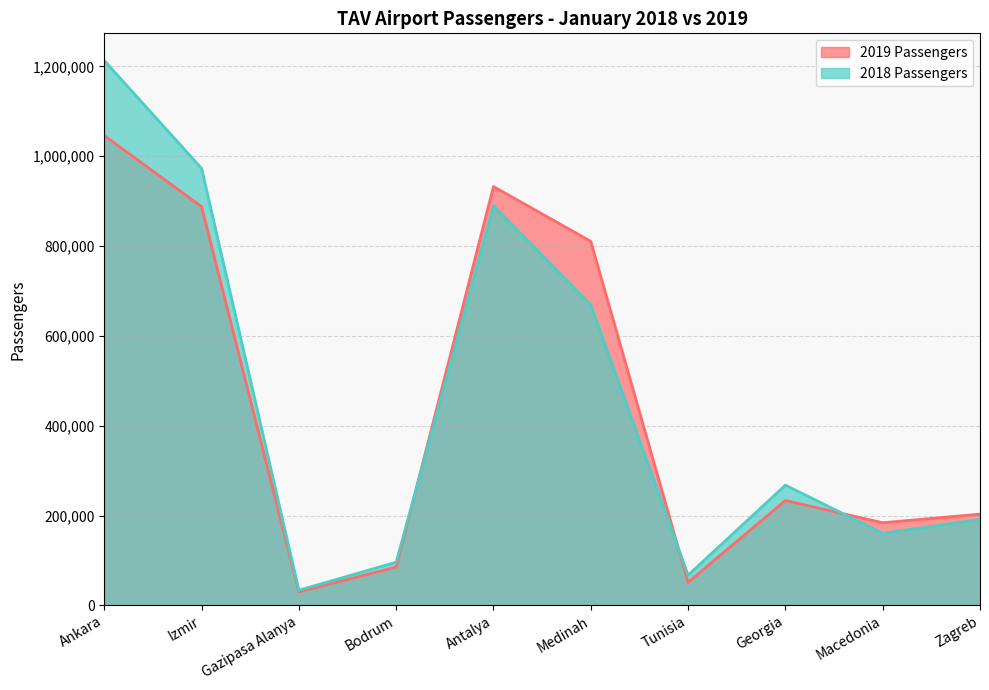

Reading right to left, what are all the values shown in this chart?

2019 Passengers: Zagreb=203035	Macedonia=183949	Georgia=233436	Tunisia=51155	Medinah=810404	Antalya=932441	Bodrum=85149	Gazipasa Alanya=30007	Izmir=887732	Ankara=1045942
2018 Passengers: Zagreb=191197	Macedonia=160424	Georgia=267604	Tunisia=67217	Medinah=668973	Antalya=890023	Bodrum=96119	Gazipasa Alanya=33643	Izmir=972782	Ankara=1212912